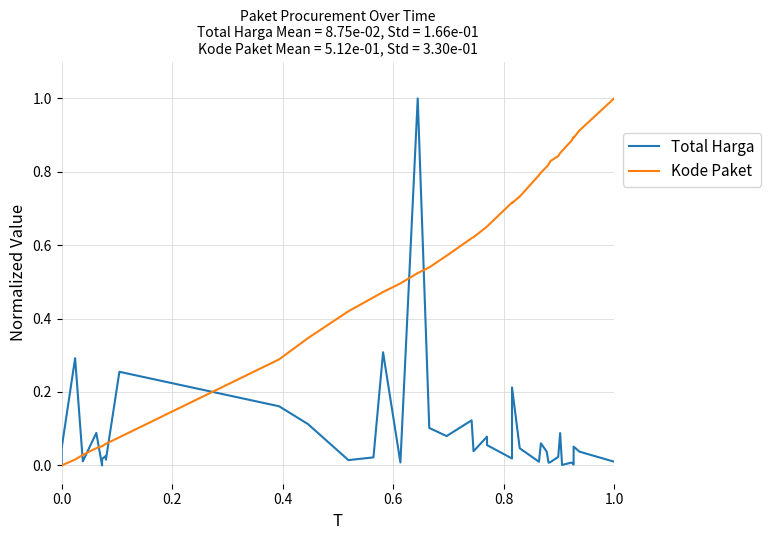

Which series has the largest total across all categories?

Kode Paket